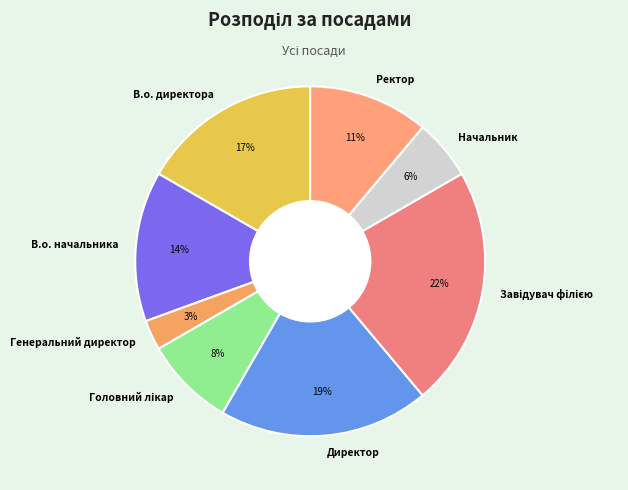

Which slice is the smallest?

Генеральний директор